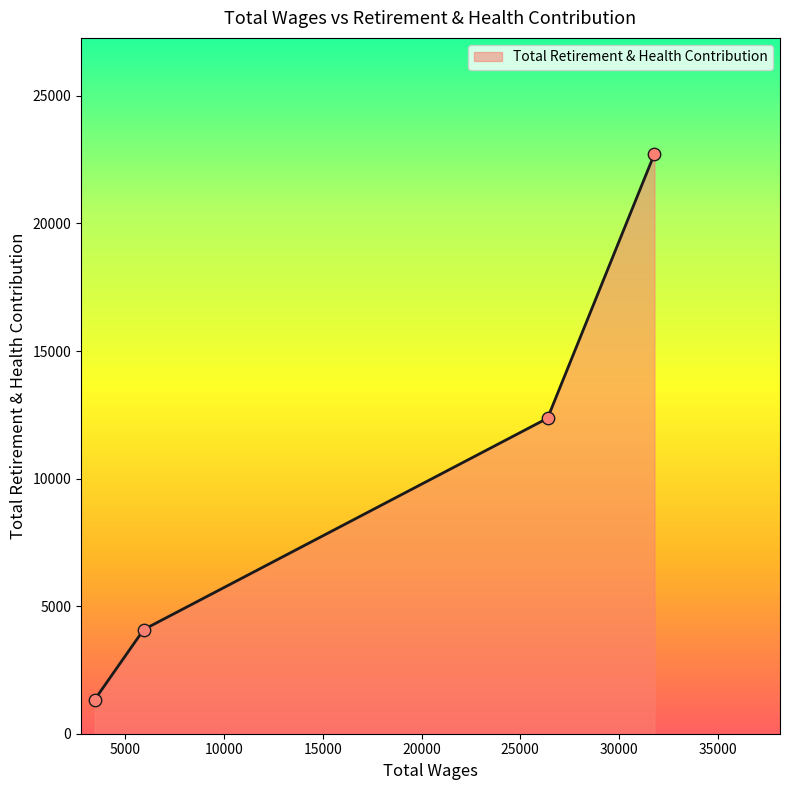

What is the change in value from 26382.0 to 5929.0?

-8284